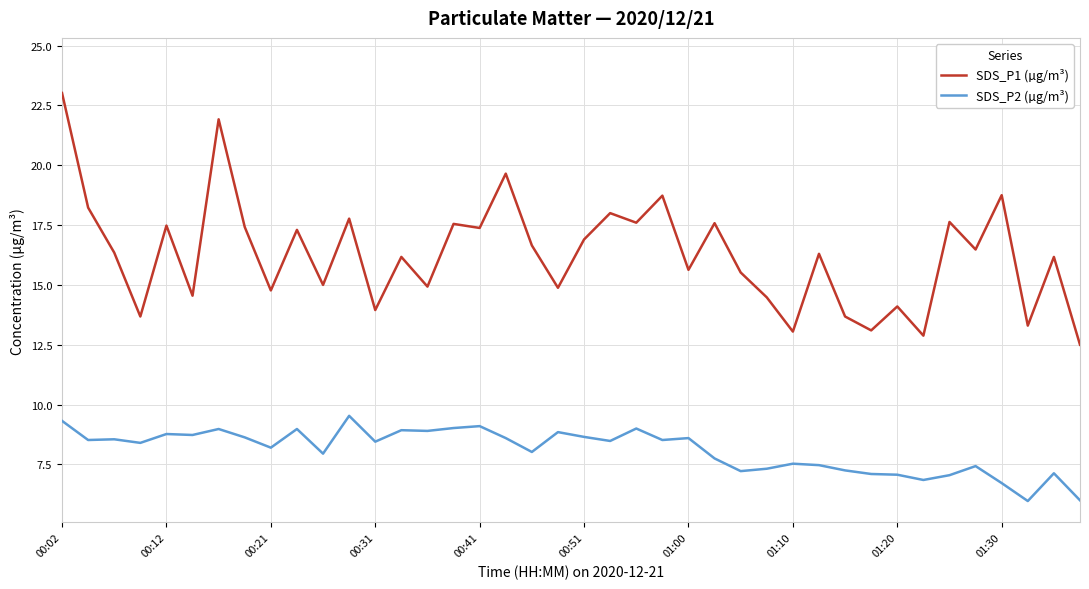

Rank the series by their average value, from lowest to highest.

SDS_P2 (µg/m³), SDS_P1 (µg/m³)